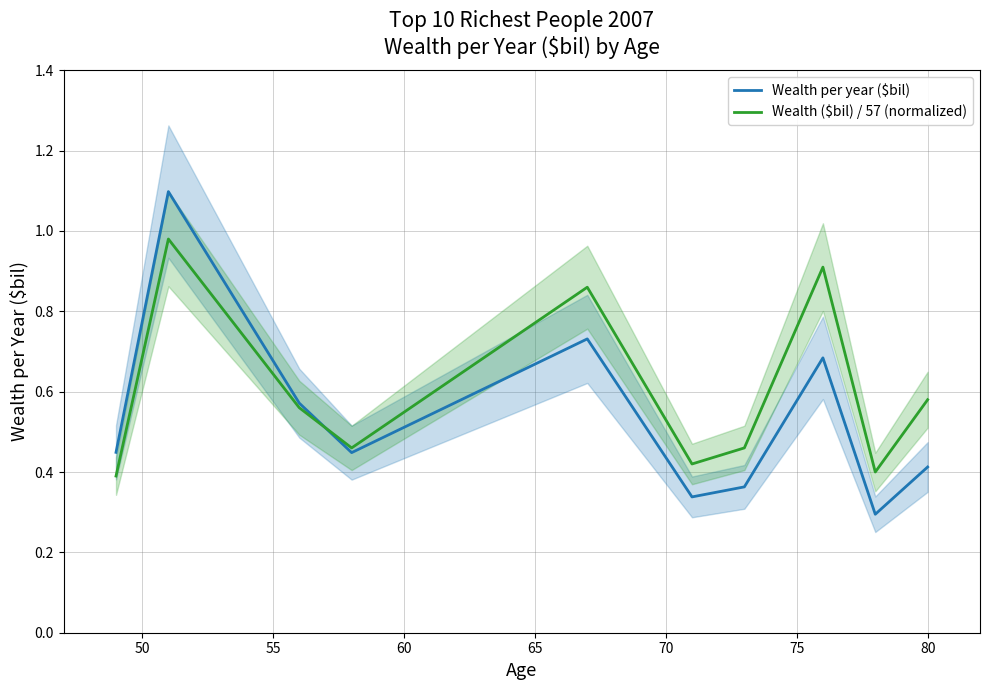

List the series in order of their peak value, highest first.

Wealth per year ($bil), Wealth ($bil) / 57 (normalized)